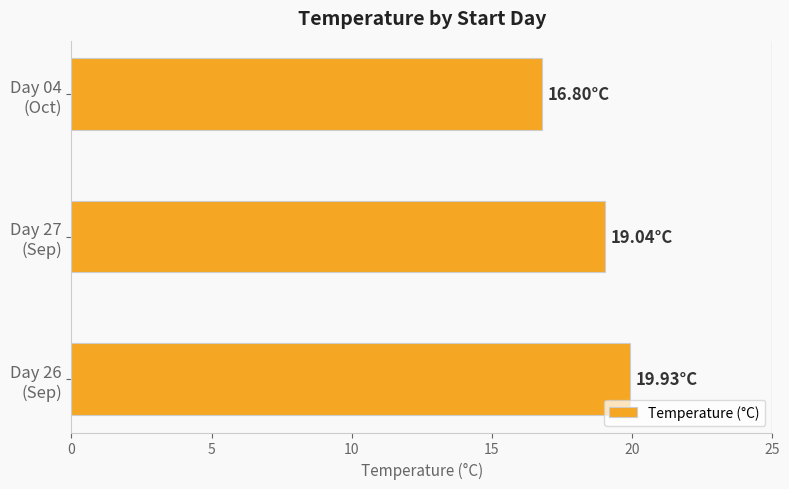

What is the sum of all values?

55.8